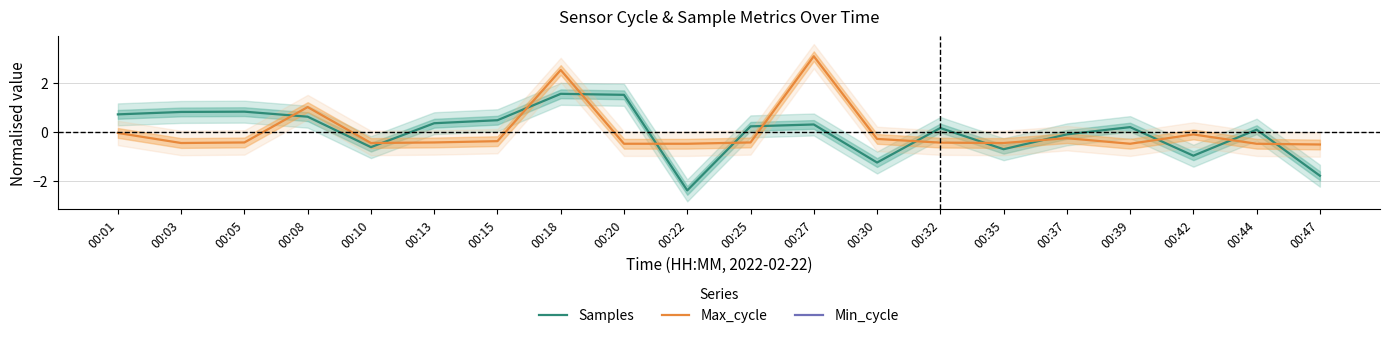

At which label does Samples reach its minimum?

00:22